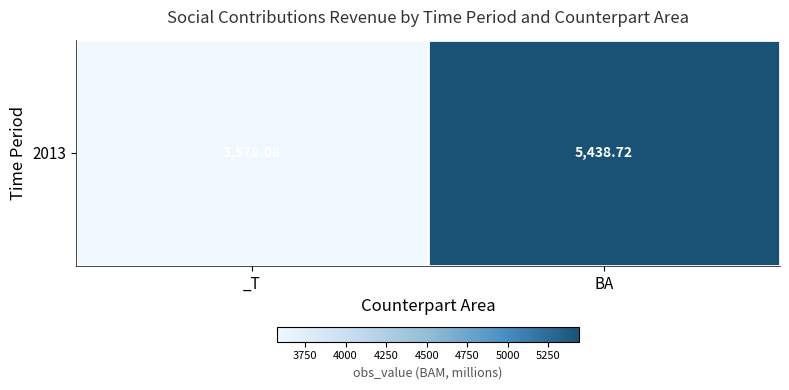

What is the change in value from _T to BA?

+1860.6